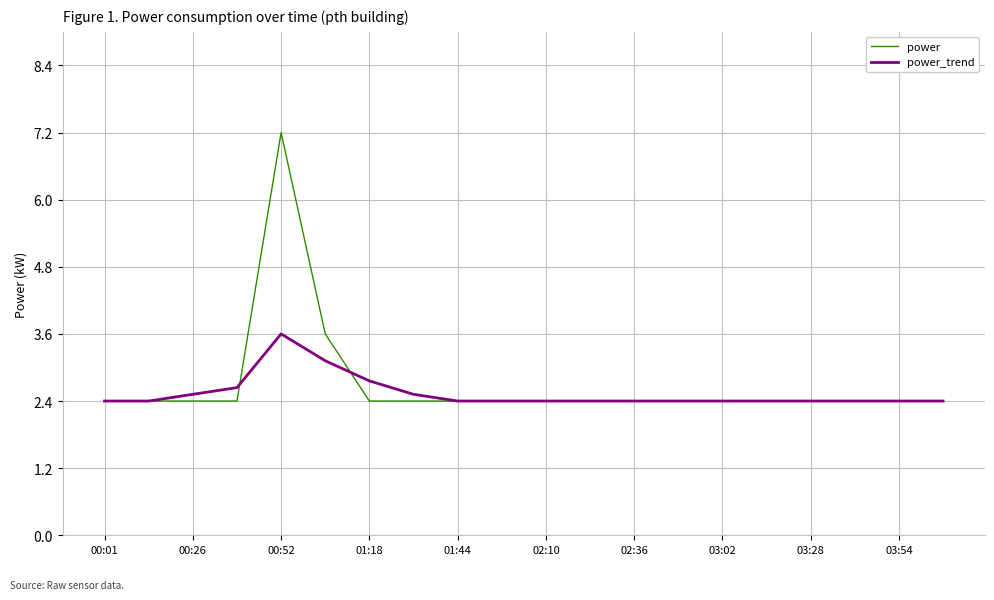

What is the greatest value displayed?

7.2